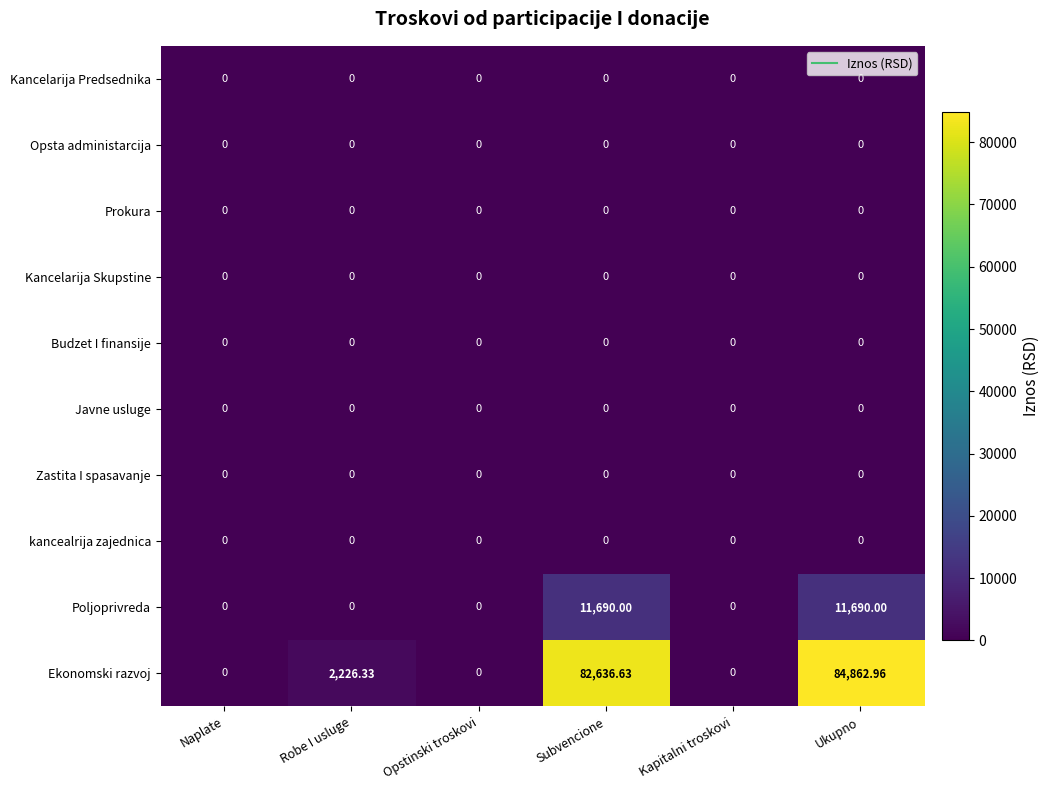

At which category is the sum across all series the highest?

Ukupno